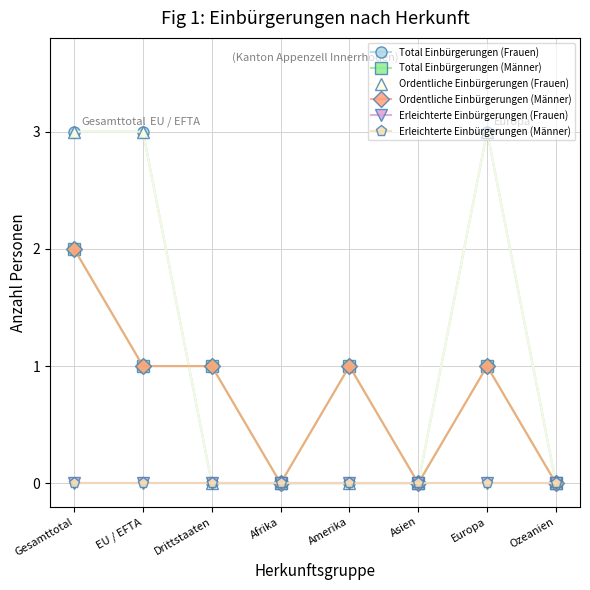

Reading left to right, list all the values displayed in this chart.

Total Einbürgerungen (Frauen): Gesamttotal=3	EU / EFTA=3	Drittstaaten=0	Afrika=0	Amerika=0	Asien=0	Europa=3	Ozeanien=0
Total Einbürgerungen (Männer): Gesamttotal=2	EU / EFTA=1	Drittstaaten=1	Afrika=0	Amerika=1	Asien=0	Europa=1	Ozeanien=0
Ordentliche Einbürgerungen (Frauen): Gesamttotal=3	EU / EFTA=3	Drittstaaten=0	Afrika=0	Amerika=0	Asien=0	Europa=3	Ozeanien=0
Ordentliche Einbürgerungen (Männer): Gesamttotal=2	EU / EFTA=1	Drittstaaten=1	Afrika=0	Amerika=1	Asien=0	Europa=1	Ozeanien=0
Erleichterte Einbürgerungen (Frauen): Gesamttotal=0	EU / EFTA=0	Drittstaaten=0	Afrika=0	Amerika=0	Asien=0	Europa=0	Ozeanien=0
Erleichterte Einbürgerungen (Männer): Gesamttotal=0	EU / EFTA=0	Drittstaaten=0	Afrika=0	Amerika=0	Asien=0	Europa=0	Ozeanien=0